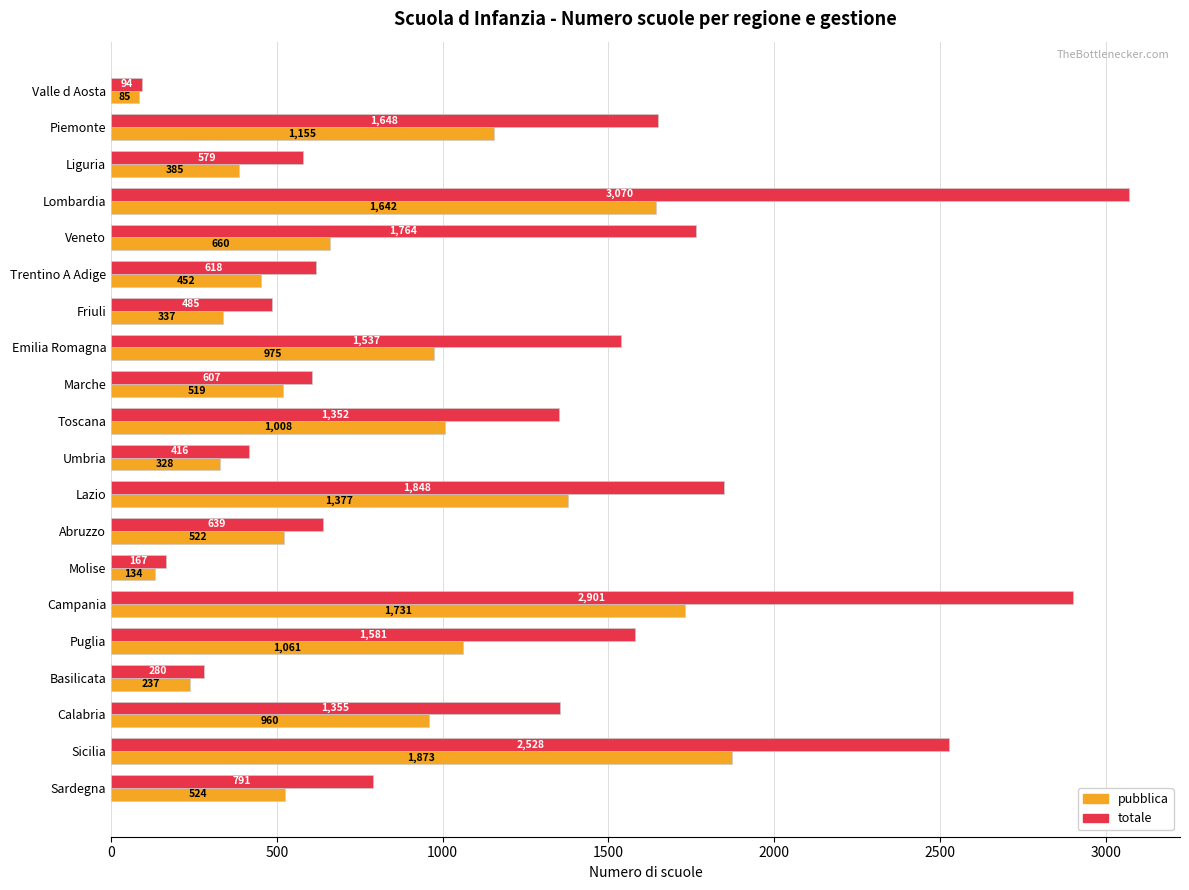

The totale series shows 2186 at Piemonte. True or false?

False